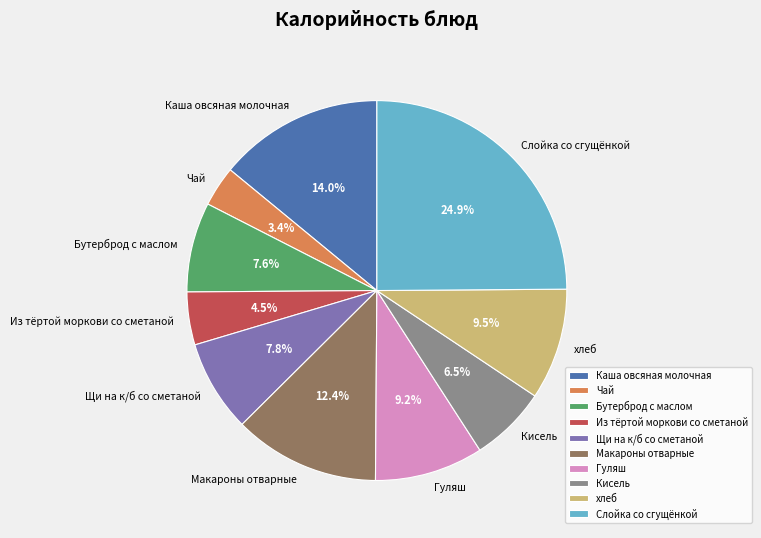

What is the smallest slice in the pie chart?

Чай